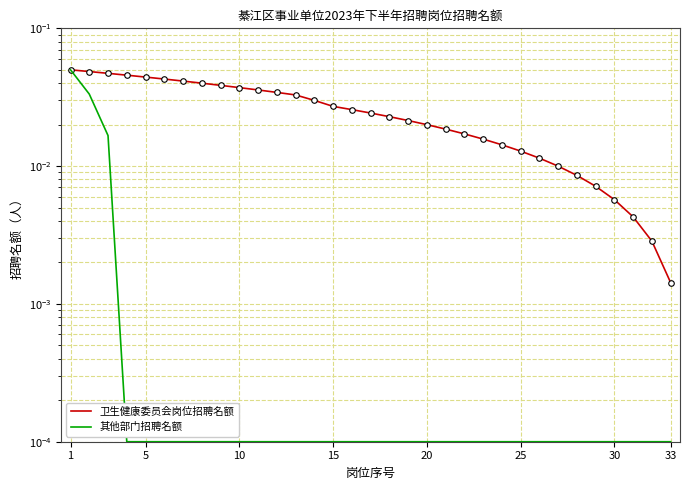

True or false: 卫生健康委员会岗位招聘名额 and 其他部门招聘名额 intersect in this chart.

False